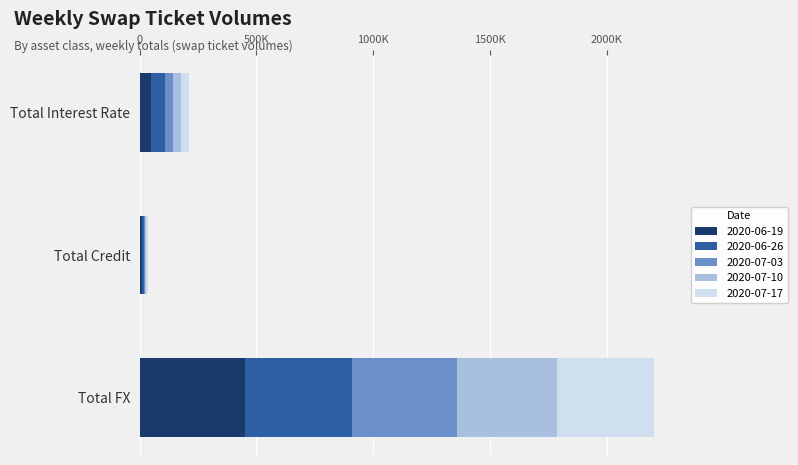

What are all the series names shown in the legend?

2020-06-19, 2020-06-26, 2020-07-03, 2020-07-10, 2020-07-17